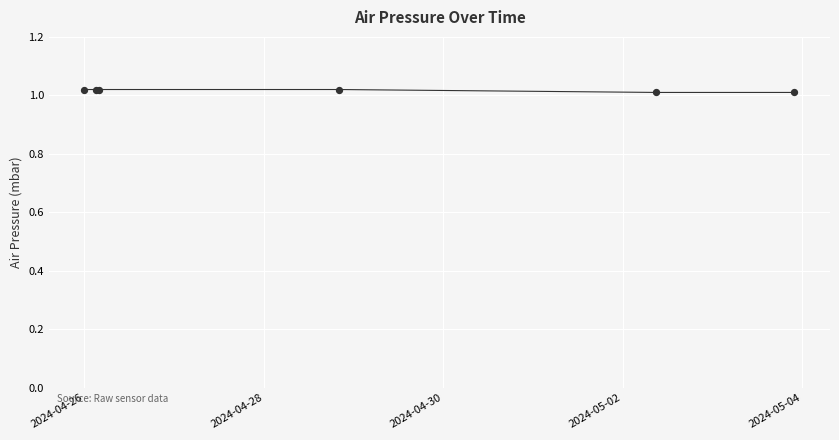

How many series are shown in this chart?

1